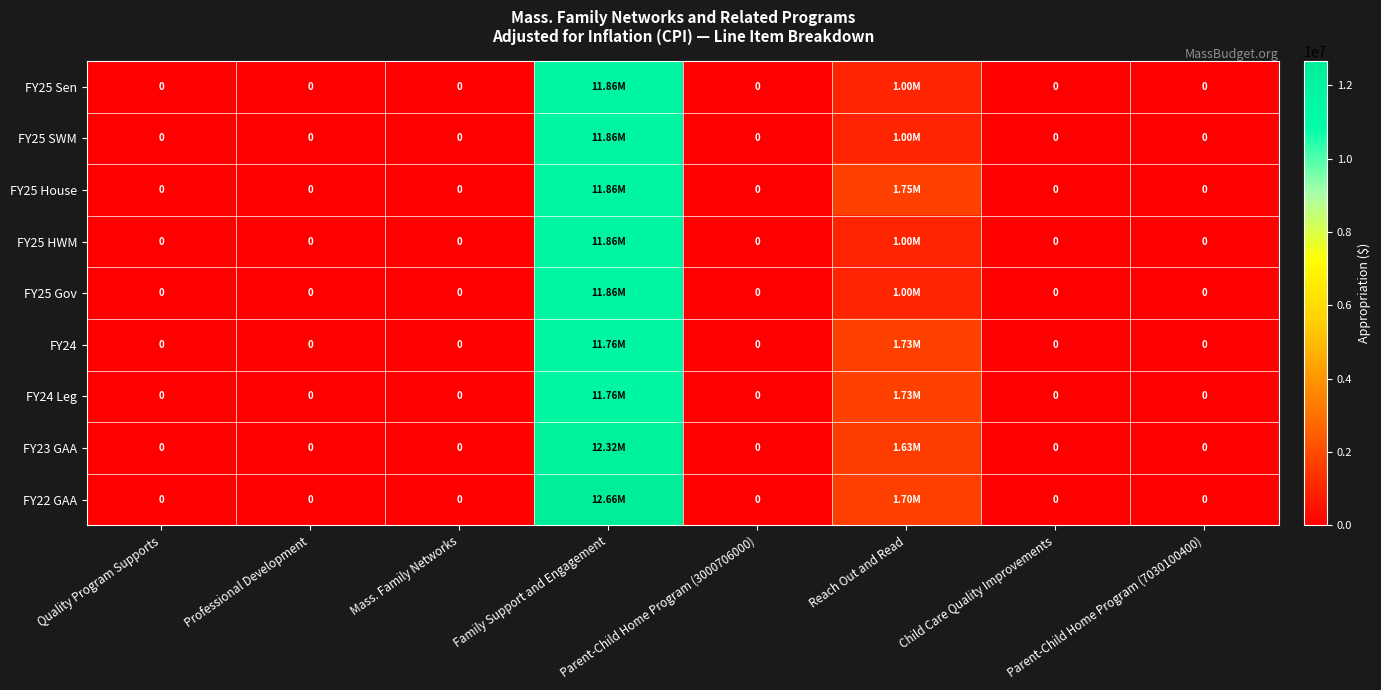

Is the value of FY24 at Reach Out and Read greater than the value of FY25 HWM at Professional Development?

Yes